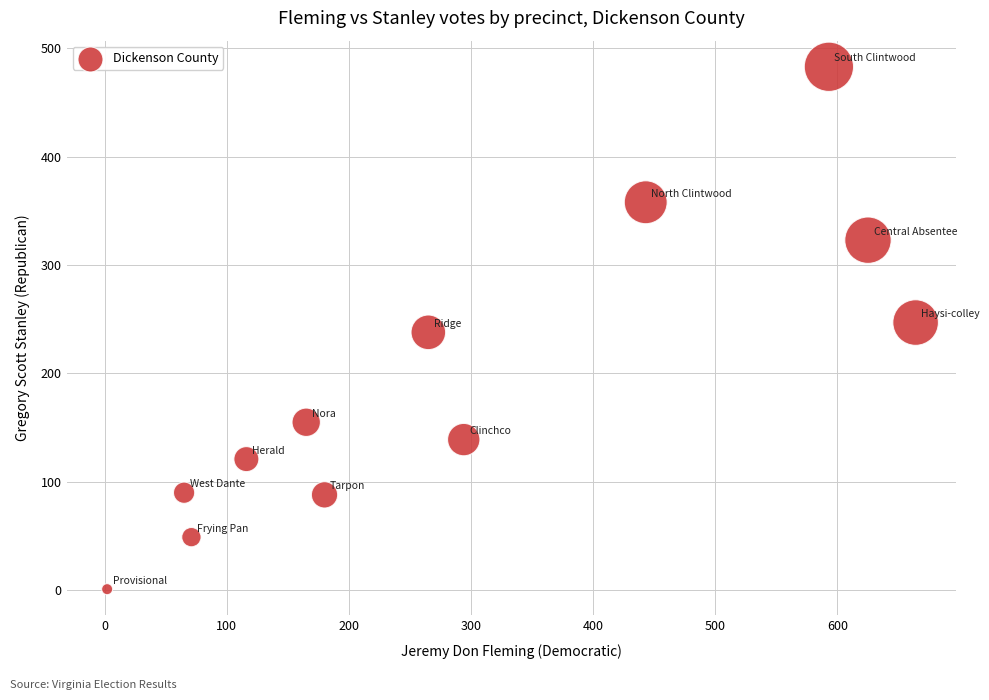

What is the range of Y values (max minus min)?

482